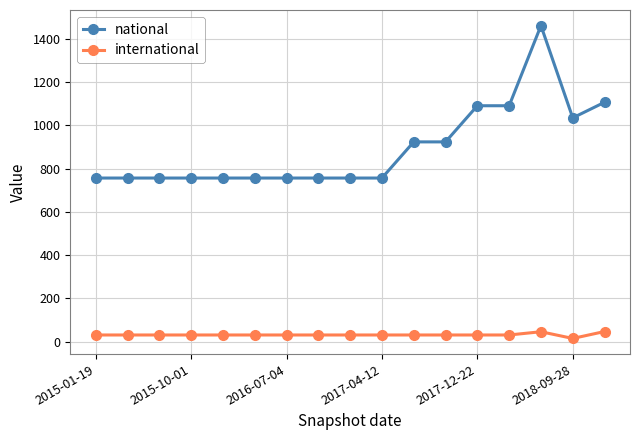

Rank the series by their maximum value, from lowest to highest.

international, national